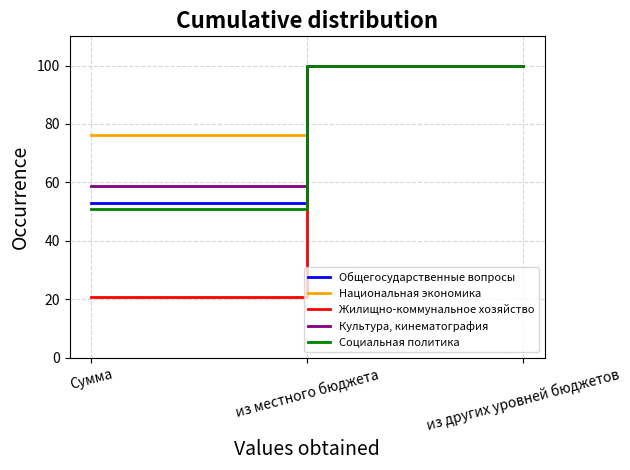

Which series has the largest range (max minus min)?

Жилищно-коммунальное хозяйство